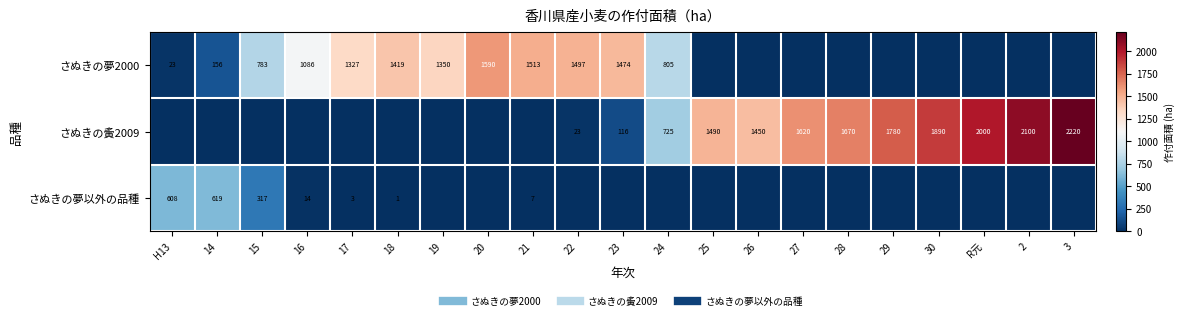

Is the value of さぬきの夢以外の品種 at 17 greater than the value of さぬきの夤2009 at 14?

Yes